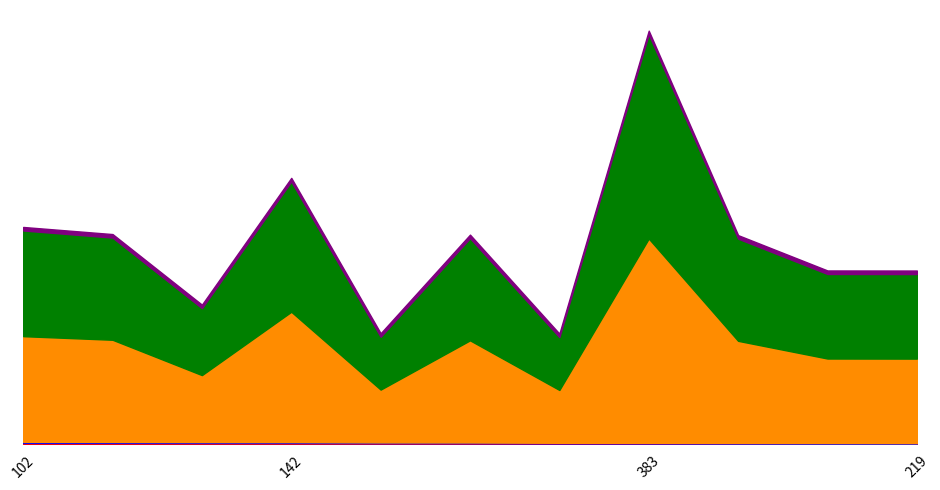

True or false: supB has more than 0 points higher than both neighbors.

True